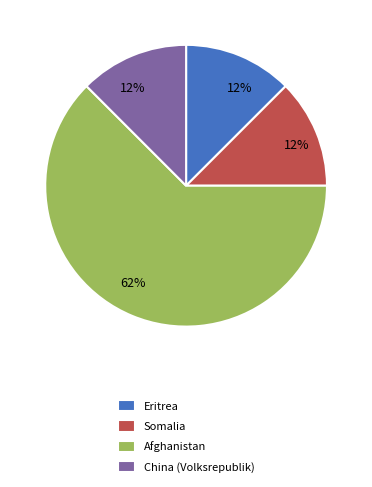

Do Afghanistan and China (Volksrepublik) together represent more than half of the pie?

Yes